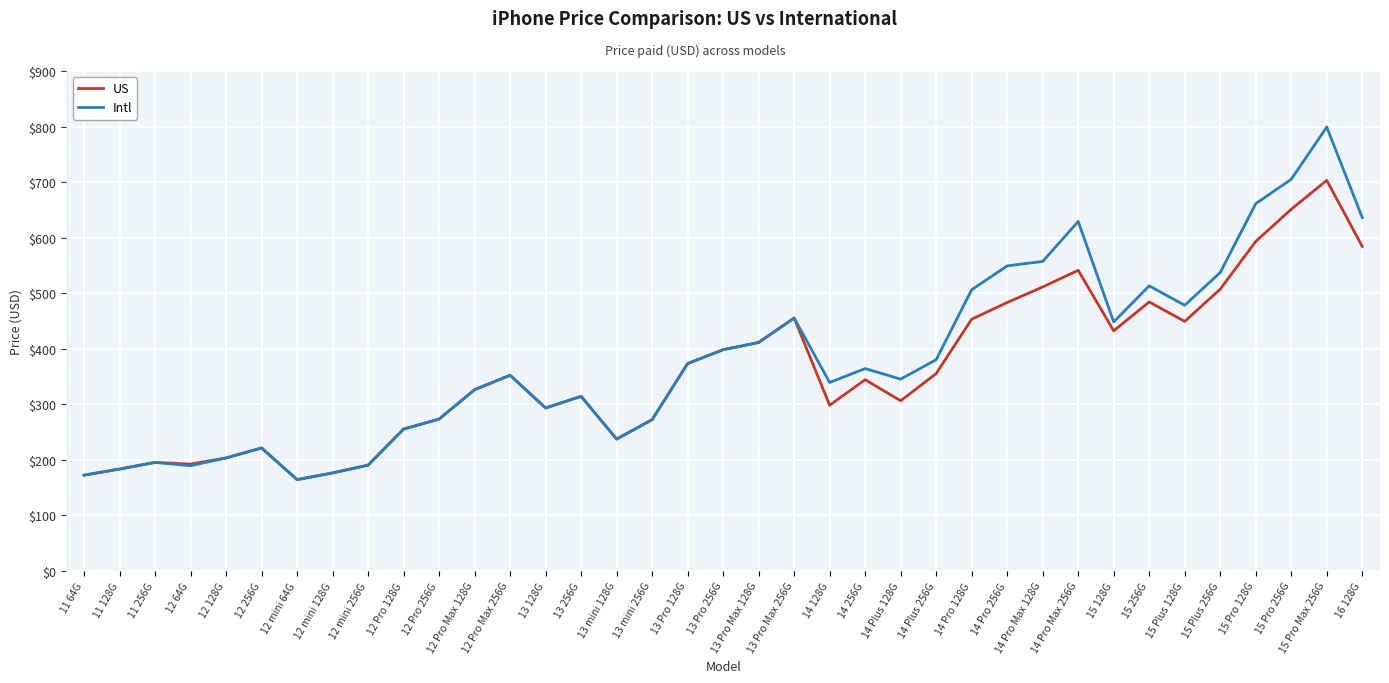

What is the sum of the Intl values at 14 128G and 15 128G?

787